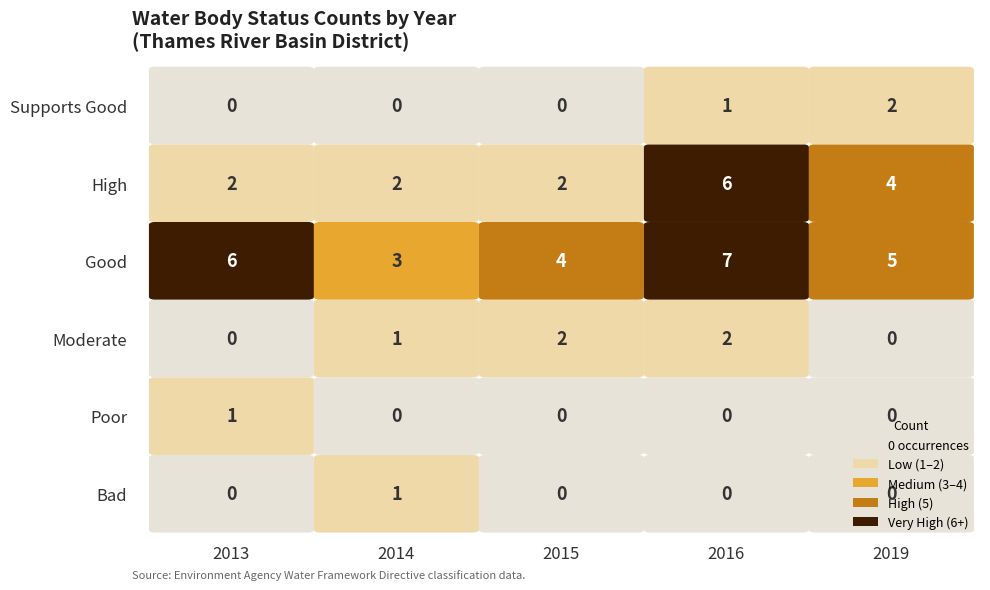

What is the highest value of the 2013 series?

6